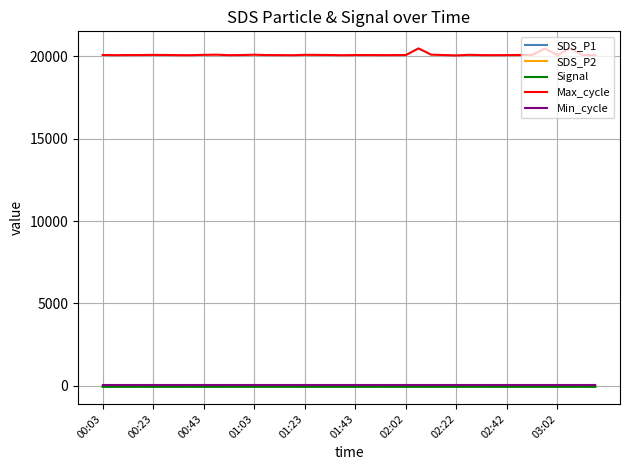

Which series has the largest range (max minus min)?

Max_cycle